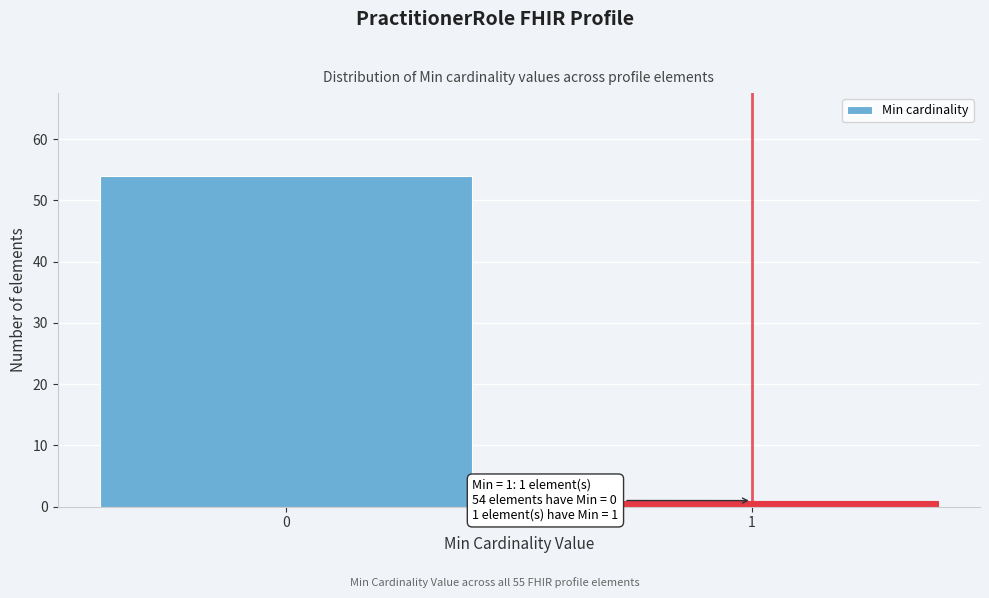

Reading left to right, extract all data points from this chart.

54	1